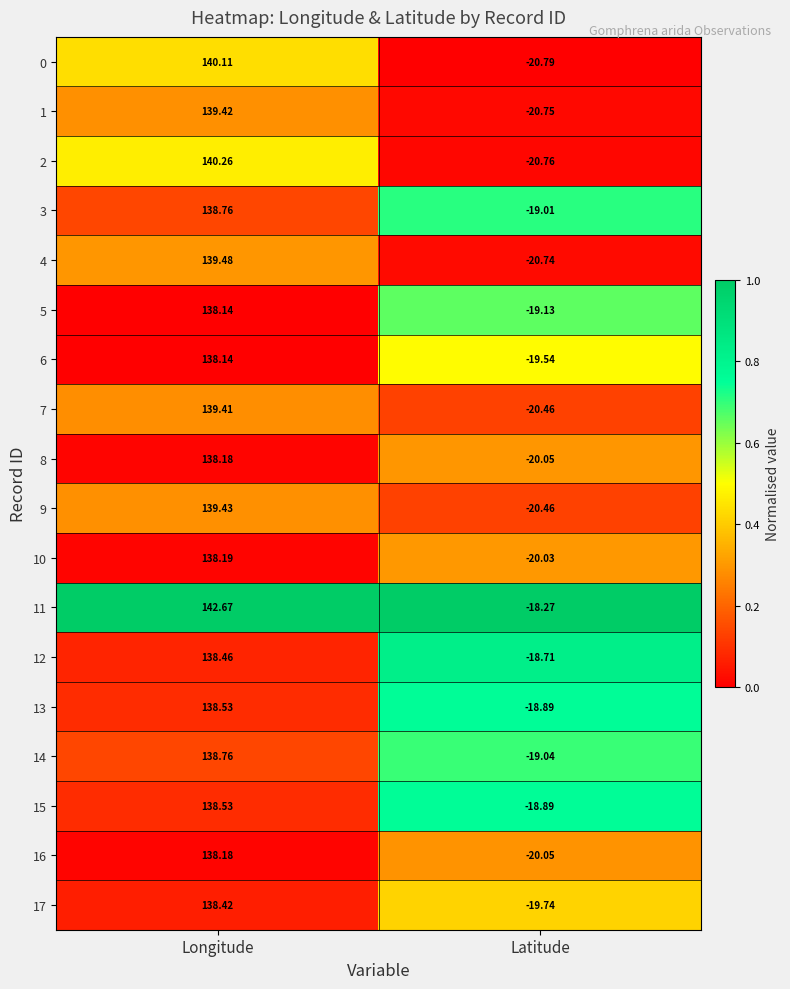

What is the total value across all series at Longitude?

2503.1